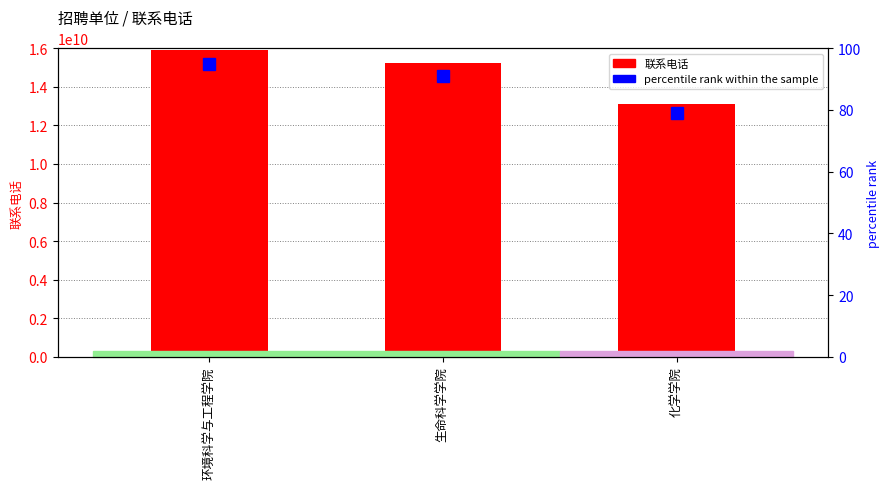

Count the number of data series in this chart.

2